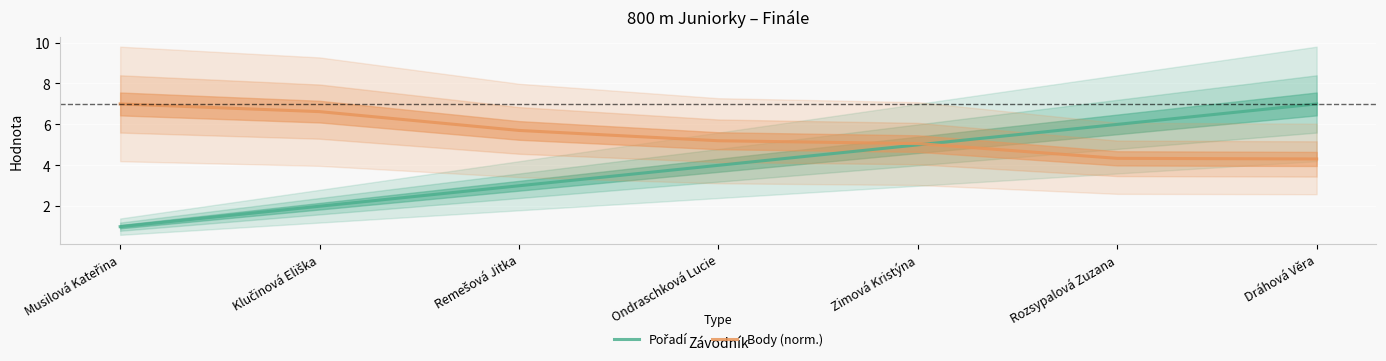

What is the maximum value shown in the chart?

7.0